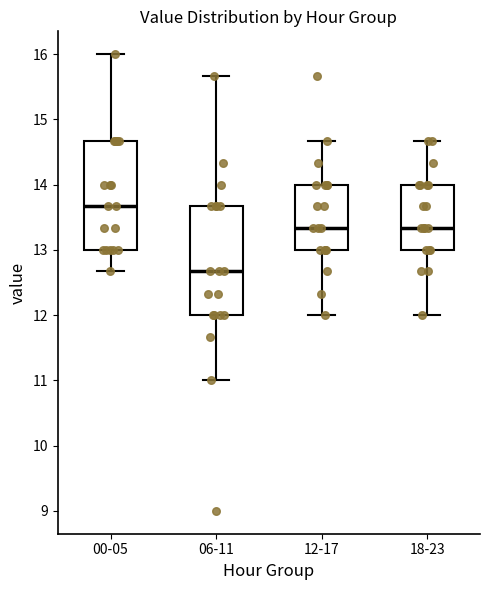

Which box has the highest median line?

00-05